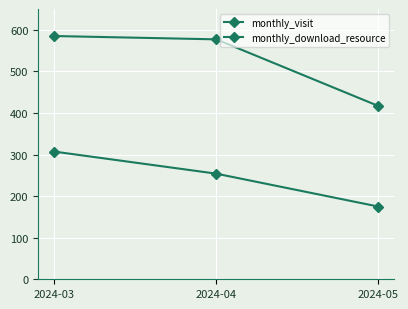

Where does the monthly_visit series first go above 577?

2024-03